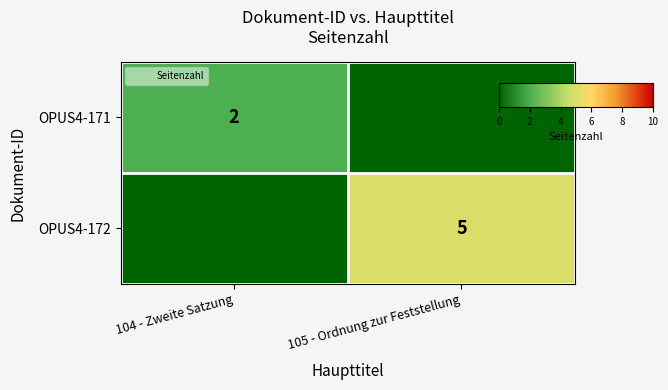

How many series are shown in this chart?

2